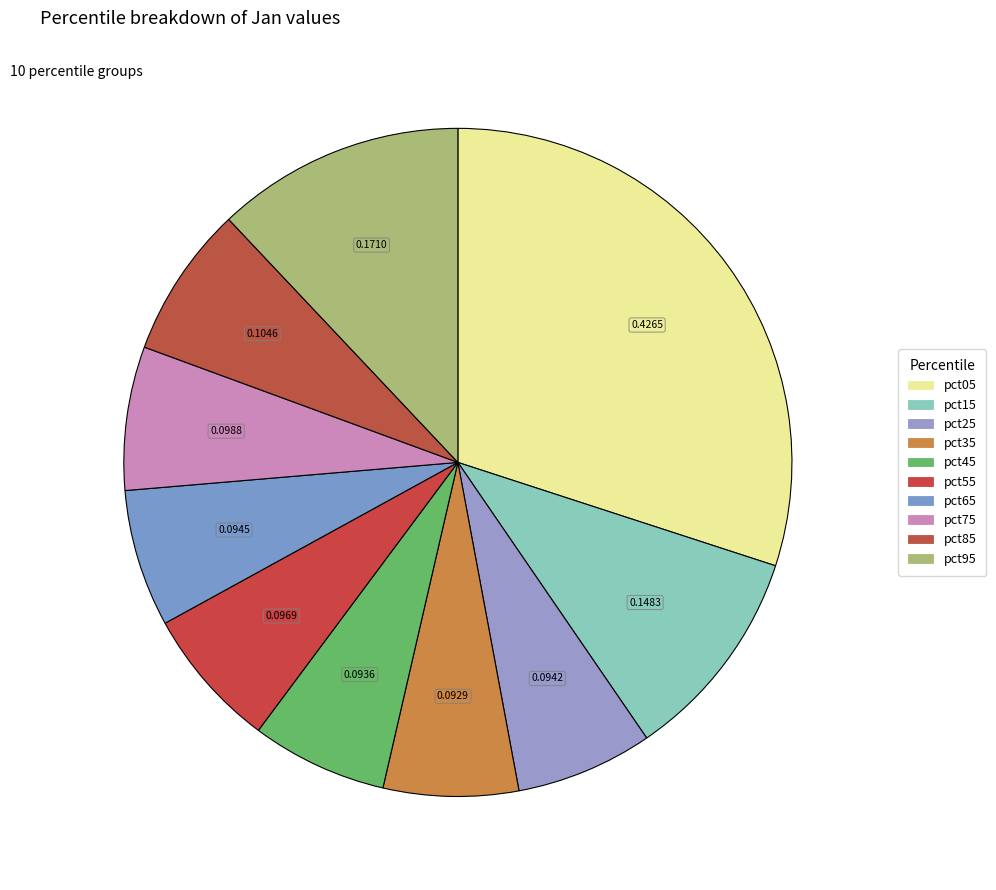

Rank the categories by value from highest to lowest.

pct05, pct95, pct15, pct85, pct75, pct55, pct65, pct25, pct45, pct35